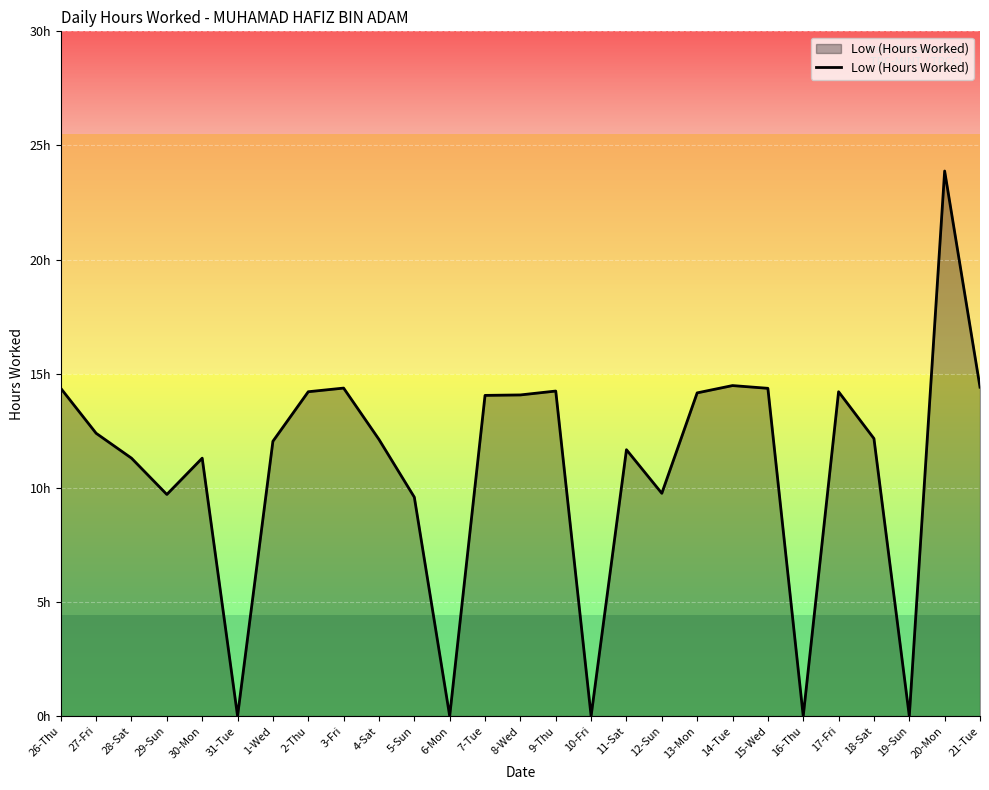

Where is the first local minimum?

29-Sun